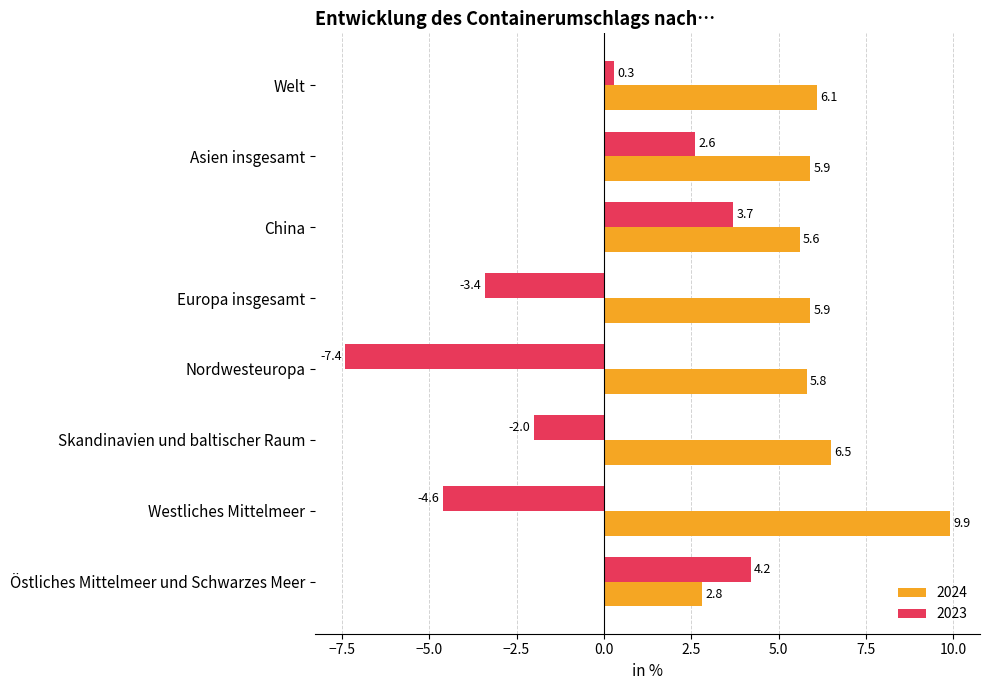

At which label does 2024 reach its peak?

Westliches Mittelmeer